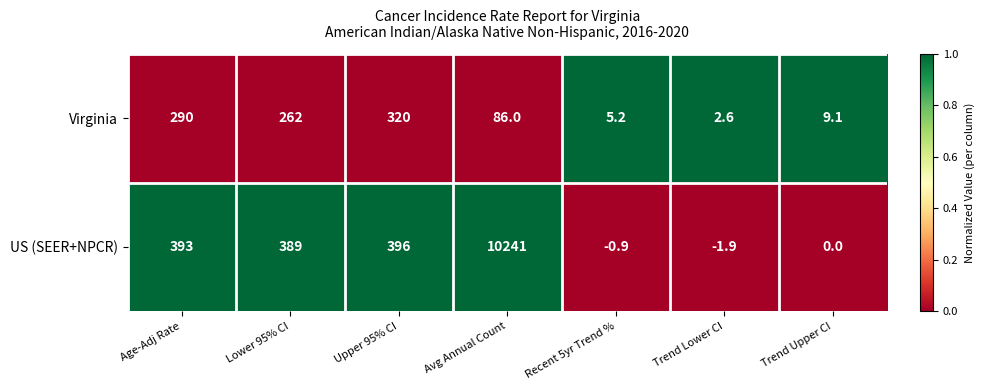

What is the smallest value displayed?

-1.9